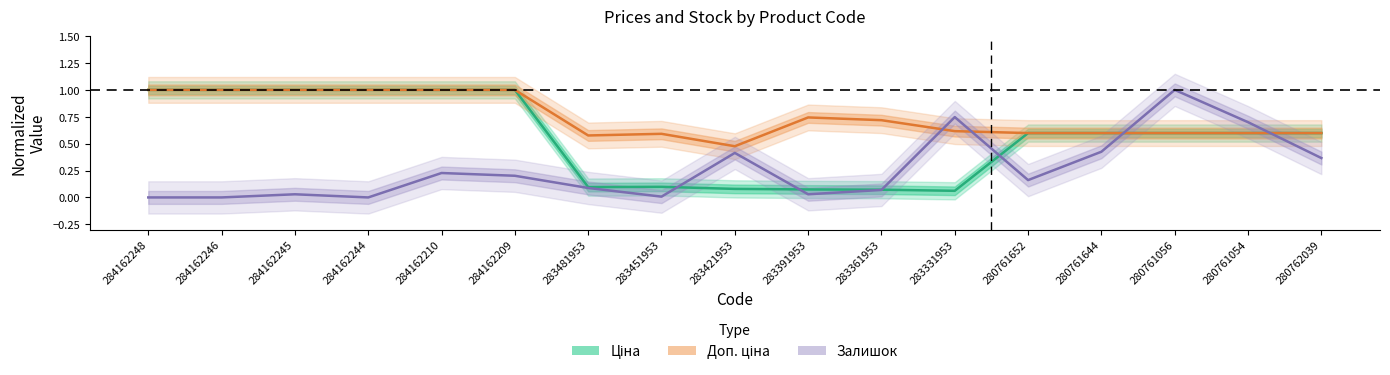

Reading left to right, transcribe all the data shown in this chart.

Ціна: 1.0	1.0	1.0	1.0	1.0	1.0	0.1	0.1	0.1	0.1	0.1	0.1	0.6	0.6	0.6	0.6	0.6
Доп. ціна: 1.0	1.0	1.0	1.0	1.0	1.0	0.6	0.6	0.5	0.7	0.7	0.6	0.6	0.6	0.6	0.6	0.6
Залишок: 0.0	0.0	0.0	0.0	0.2	0.2	0.1	0.0	0.4	0.0	0.1	0.7	0.2	0.4	1.0	0.7	0.4